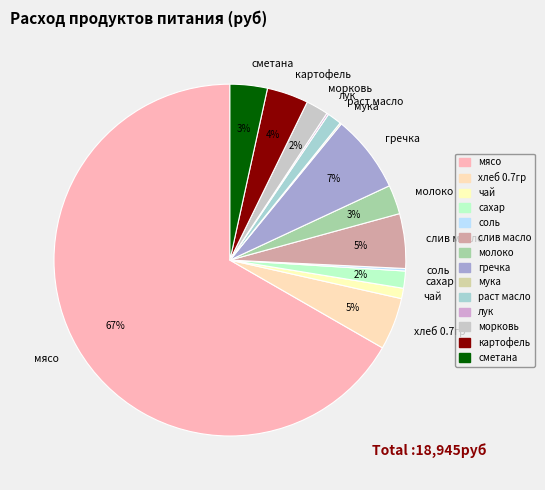

To the nearest percent, what is the combined percentage of морковь and раст масло?

3%